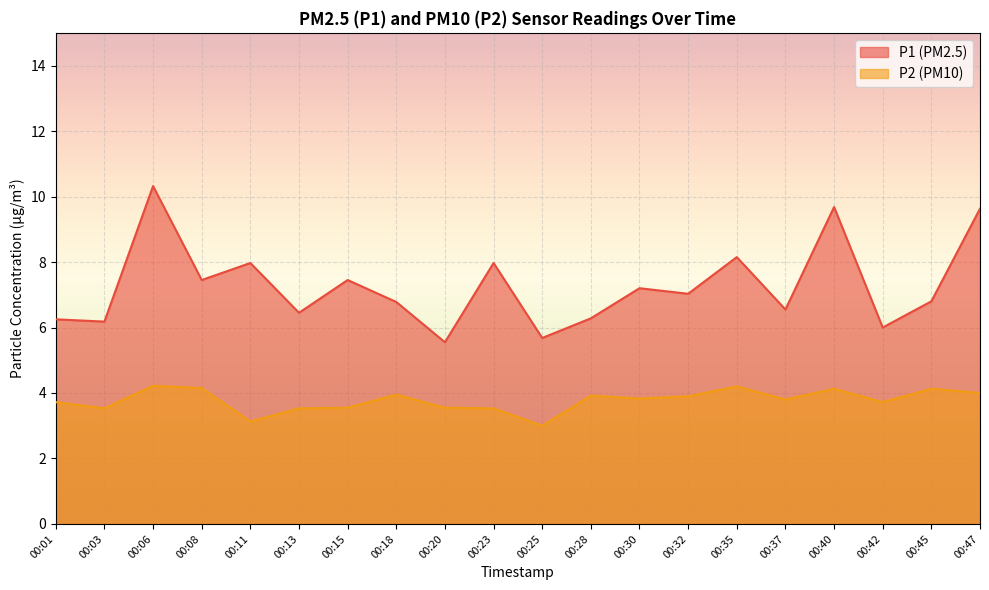

Reading left to right, extract all data points from this chart.

P1: 00:01=6.2	00:03=6.2	00:06=10.3	00:08=7.5	00:11=8.0	00:13=6.5	00:15=7.5	00:18=6.8	00:20=5.5	00:23=8.0	00:25=5.7	00:28=6.3	00:30=7.2	00:32=7.0	00:35=8.2	00:37=6.5	00:40=9.7	00:42=6.0	00:45=6.8	00:47=9.6
P2: 00:01=3.7	00:03=3.5	00:06=4.2	00:08=4.2	00:11=3.1	00:13=3.5	00:15=3.5	00:18=4.0	00:20=3.5	00:23=3.5	00:25=3.0	00:28=3.9	00:30=3.8	00:32=3.9	00:35=4.2	00:37=3.8	00:40=4.1	00:42=3.7	00:45=4.1	00:47=4.0